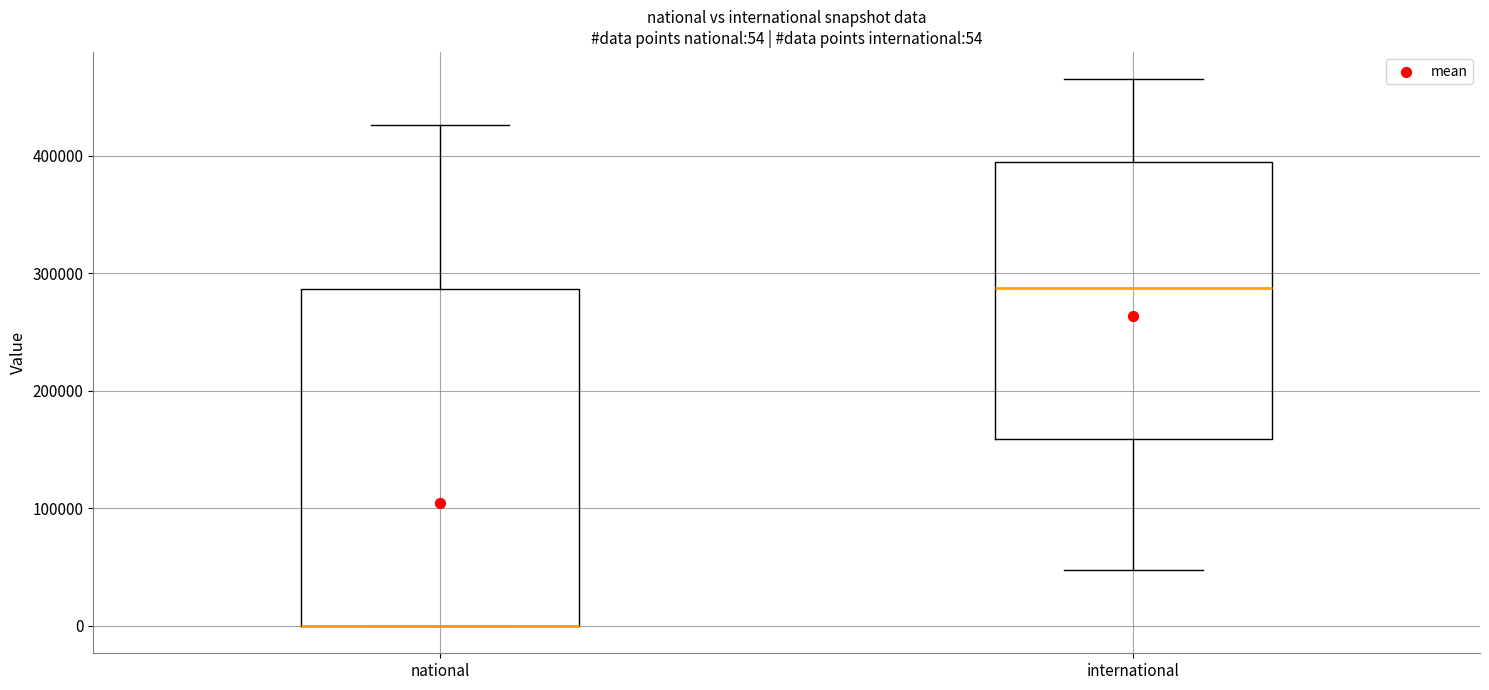

Which box is the tallest, from its lower edge to its upper edge?

national